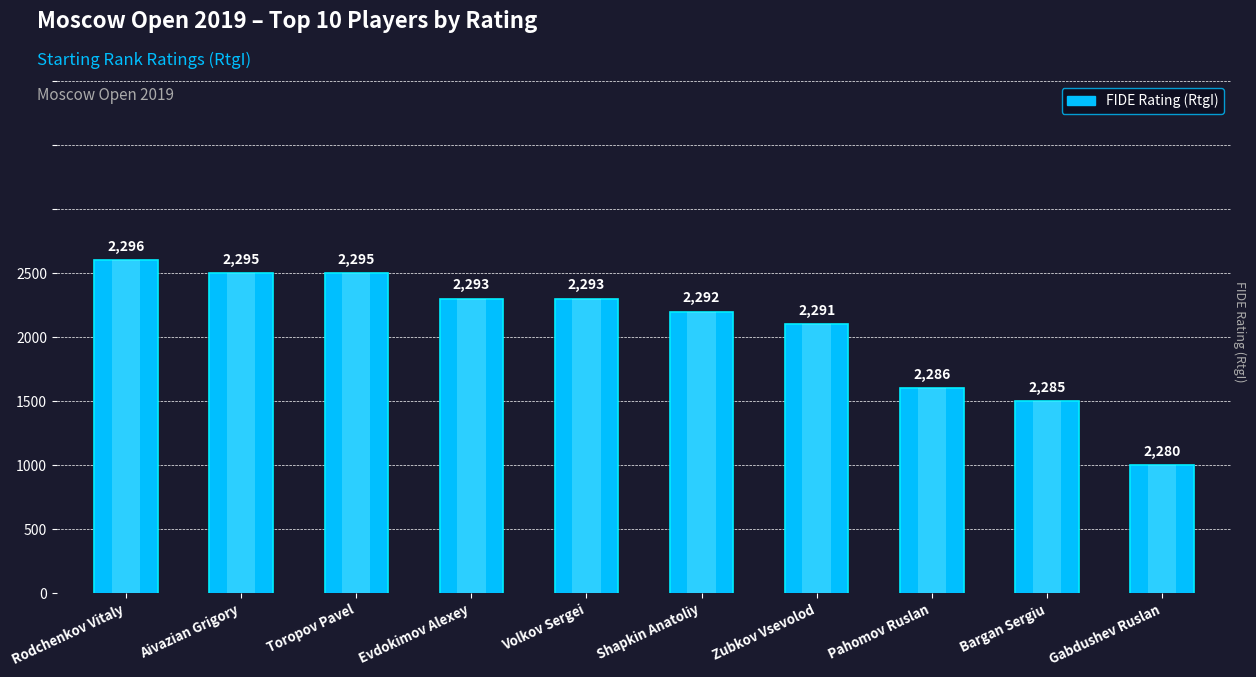

What is the sum of all values?

22906